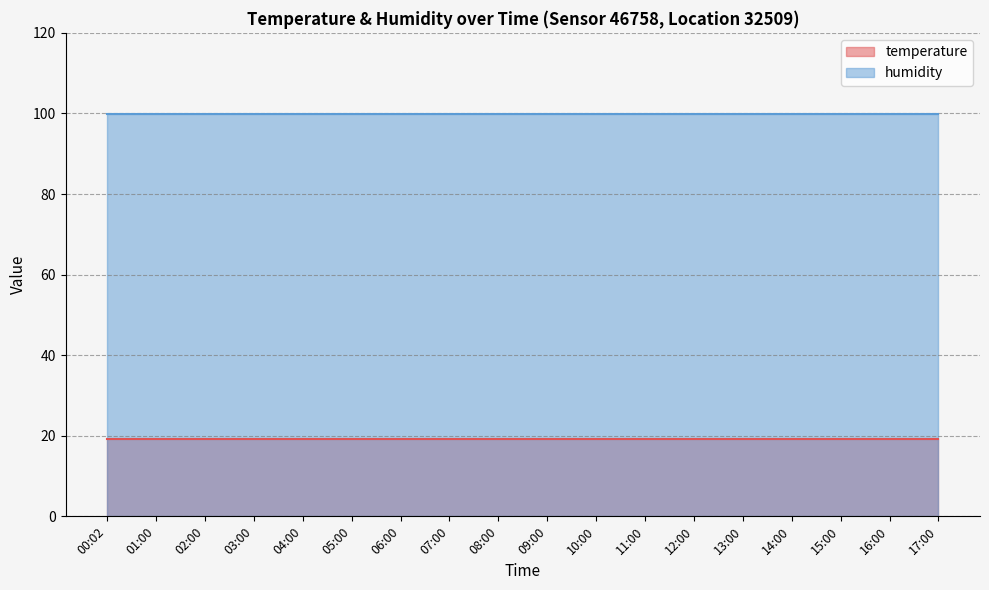

The value of temperature at 09:00 is 19.2. True or false?

True